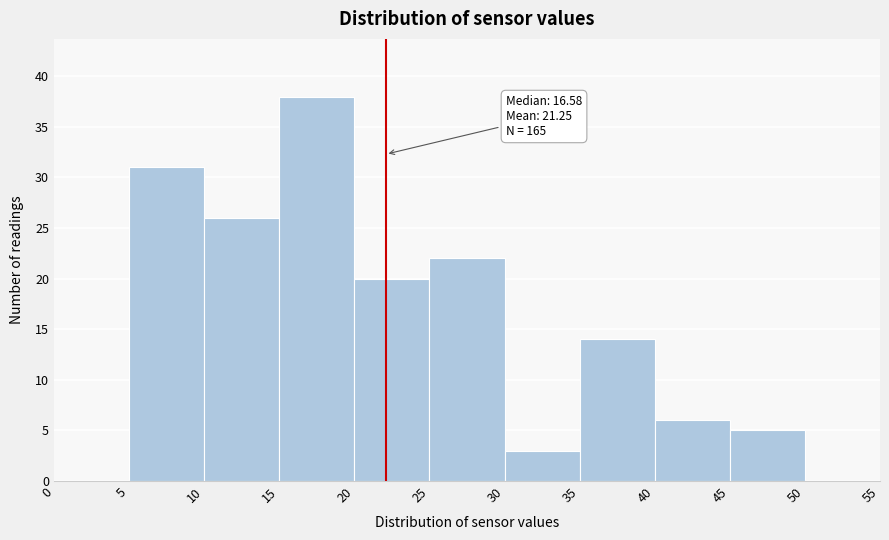

Over which range of the x-axis is the bar tallest?

15 to 20